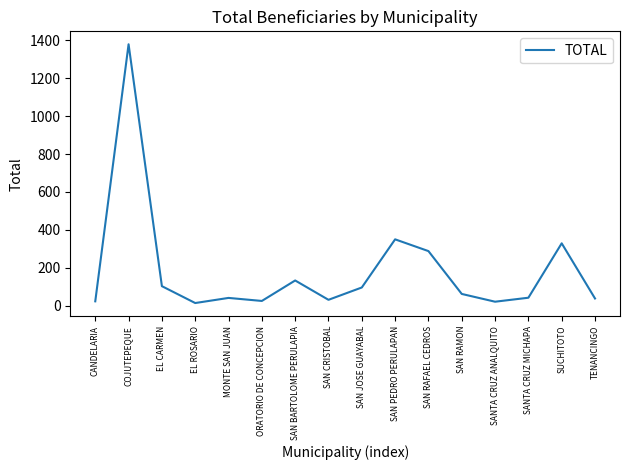

True or false: the data shows 133 at SAN BARTOLOME PERULAPIA.

True